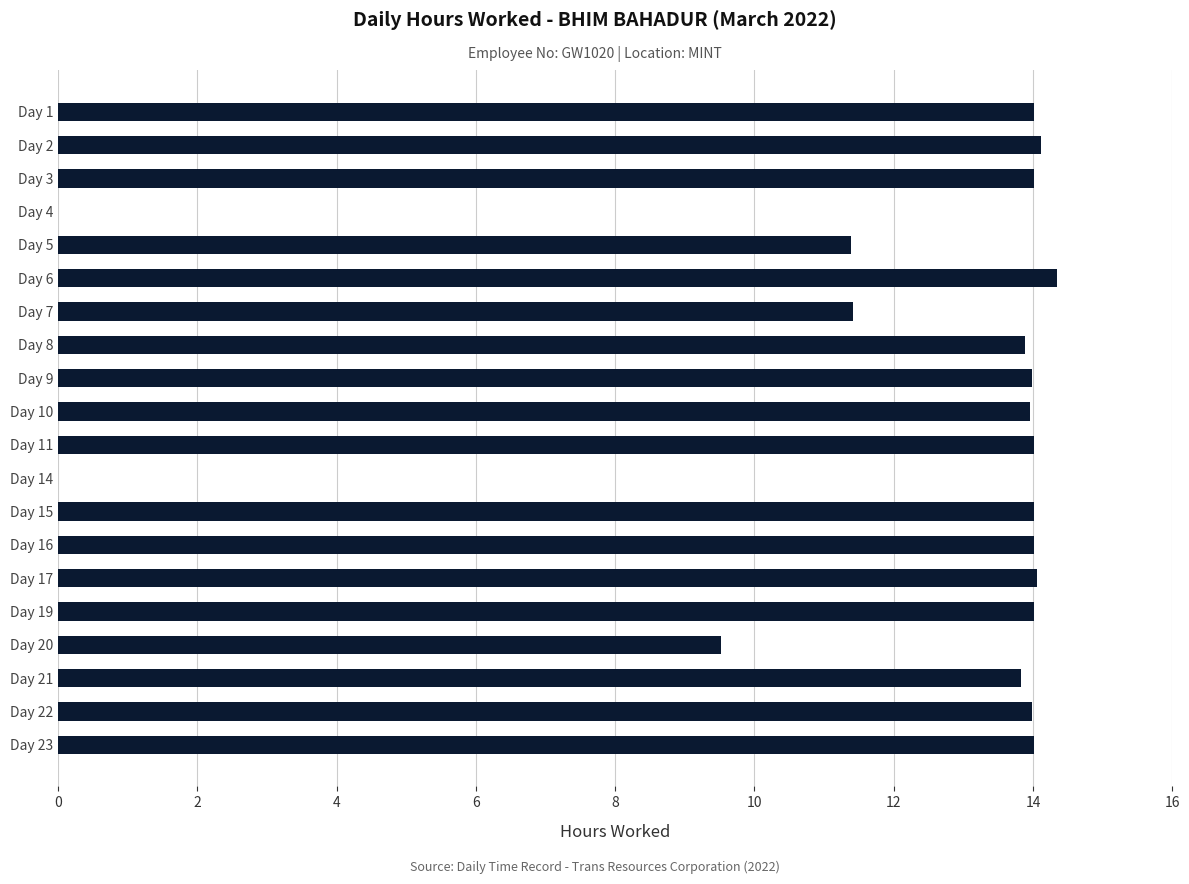

How many distinct data groups are displayed?

1